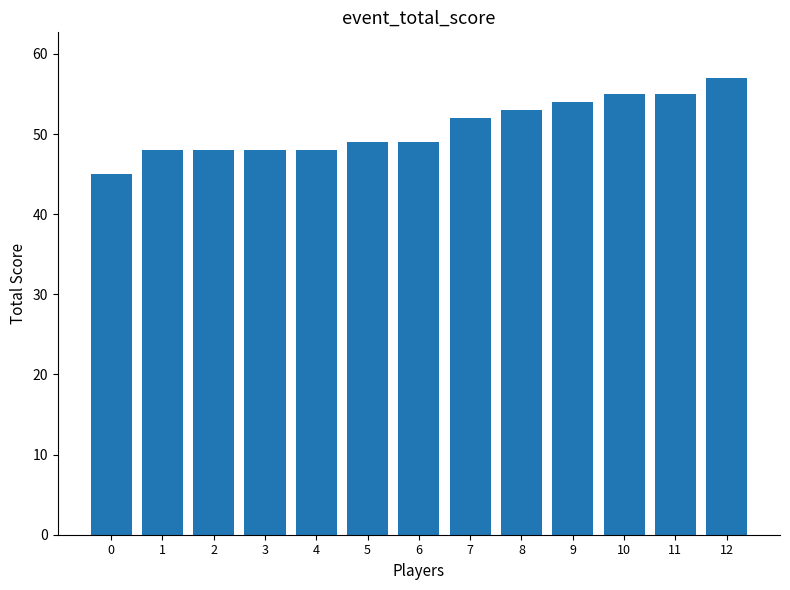

What is the change in value from 5 to 9?

+5